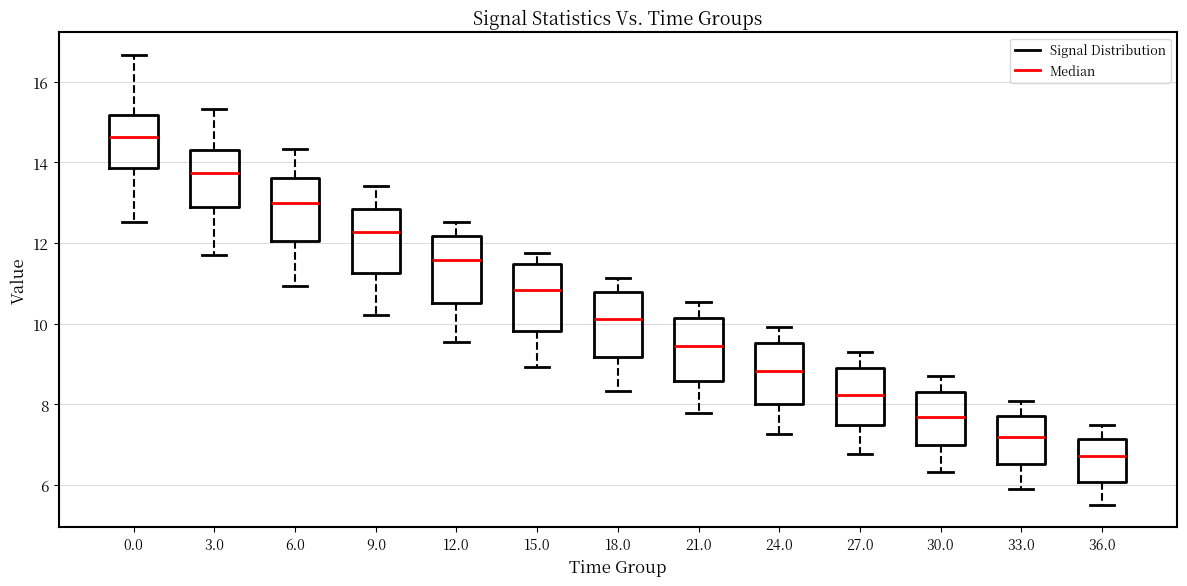

Reading left to right, read every box against the y-axis: the position of its median line, the range the box covers, and the ends of its whiskers. The values are not printed on the chart, so give them approximately, as read against the axis.

0.0: median 14.6, box 13.8 to 15.2, whiskers 12.6 to 16.6
3.0: median 13.8, box 12.8 to 14.4, whiskers 11.8 to 15.4
6.0: median 13.0, box 12.0 to 13.6, whiskers 11.0 to 14.4
9.0: median 12.2, box 11.2 to 12.8, whiskers 10.2 to 13.4
12.0: median 11.6, box 10.6 to 12.2, whiskers 9.6 to 12.6
15.0: median 10.8, box 9.8 to 11.4, whiskers 9.0 to 11.8
18.0: median 10.2, box 9.2 to 10.8, whiskers 8.4 to 11.2
21.0: median 9.4, box 8.6 to 10.2, whiskers 7.8 to 10.6
24.0: median 8.8, box 8.0 to 9.6, whiskers 7.2 to 10.0
27.0: median 8.2, box 7.4 to 9.0, whiskers 6.8 to 9.4
30.0: median 7.6, box 7.0 to 8.4, whiskers 6.4 to 8.8
33.0: median 7.2, box 6.6 to 7.8, whiskers 6.0 to 8.0
36.0: median 6.8, box 6.0 to 7.2, whiskers 5.6 to 7.4